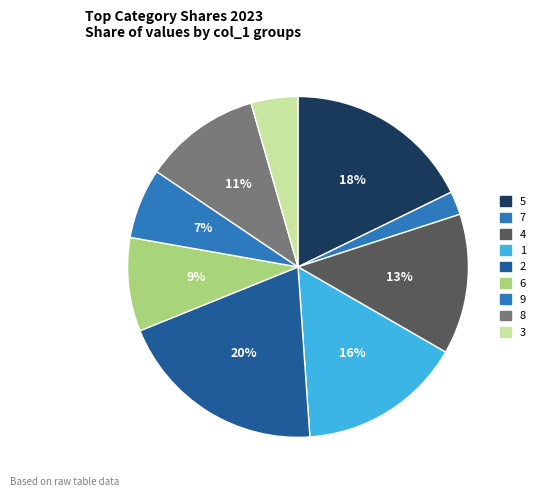

What is the ratio of the value at 2 to the value at 9?

3.0